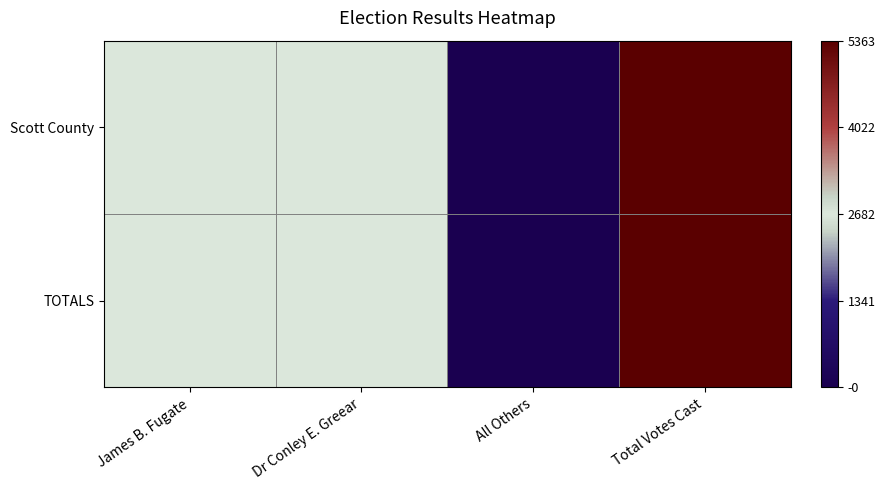

Between James B. Fugate and All Others, which series saw the biggest shift?

Scott County